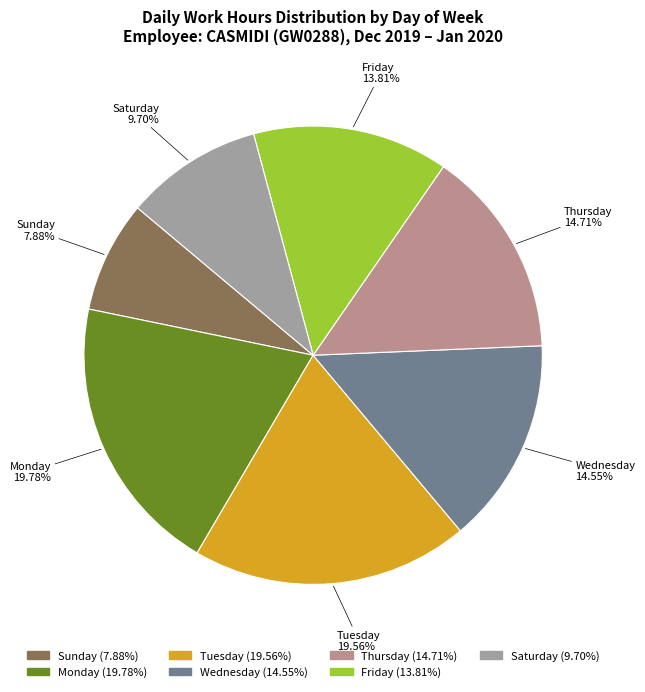

What is the ratio of the value at Wednesday to the value at Thursday?

1.0